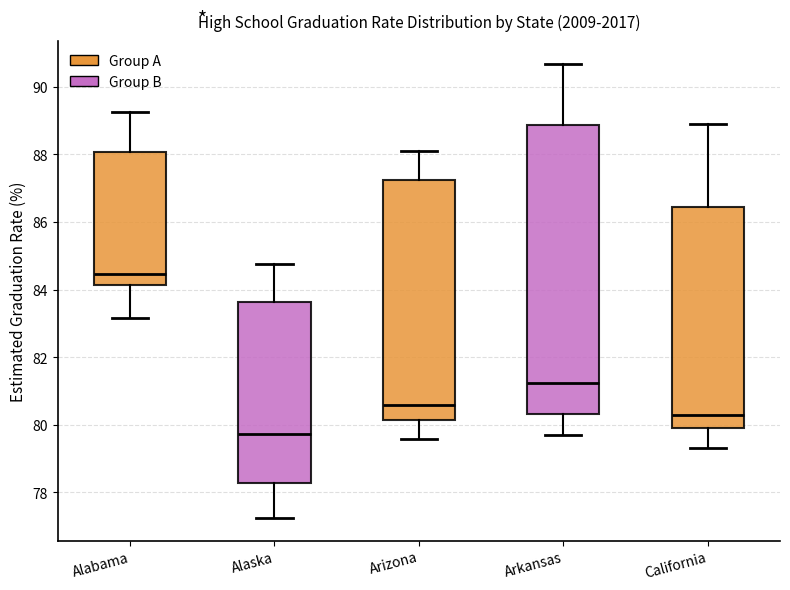

Reading left to right, read every box against the y-axis: the position of its median line, the range the box covers, and the ends of its whiskers. The values are not printed on the chart, so give them approximately, as read against the axis.

Alabama: median 84.4, box 84.2 to 88.0, whiskers 83.2 to 89.2
Alaska: median 79.8, box 78.2 to 83.6, whiskers 77.2 to 84.8
Arizona: median 80.6, box 80.2 to 87.2, whiskers 79.6 to 88.2
Arkansas: median 81.2, box 80.4 to 88.8, whiskers 79.8 to 90.6
California: median 80.2, box 80.0 to 86.4, whiskers 79.4 to 89.0